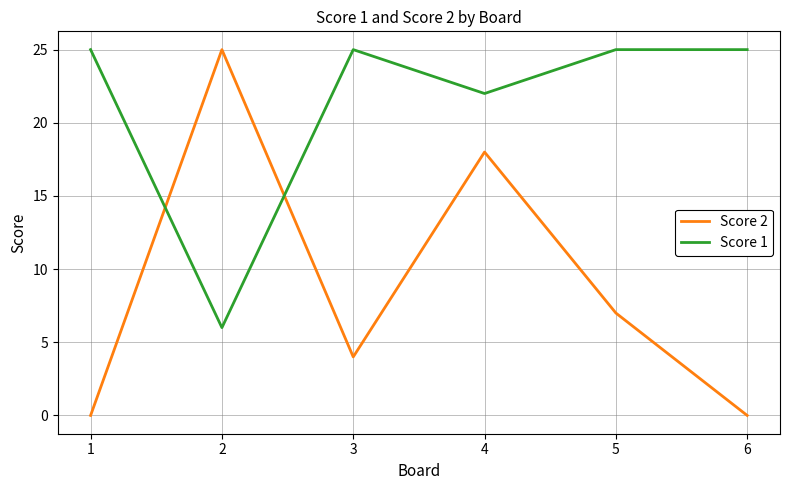

The Score 2 series shows 0 at 1. True or false?

True